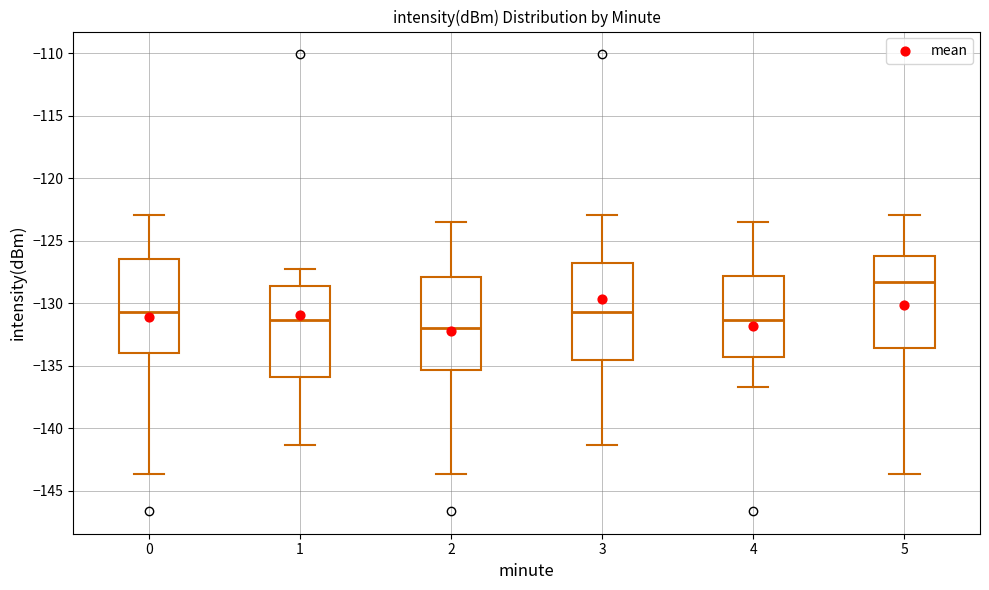

Reading left to right, read every box against the y-axis: the position of its median line, the range the box covers, and the ends of its whiskers. The values are not printed on the chart, so give them approximately, as read against the axis.

0: median -130.5, box -134.0 to -126.5, whiskers -143.5 to -123.0
1: median -131.5, box -136.0 to -128.5, whiskers -141.5 to -127.0
2: median -132.0, box -135.5 to -128.0, whiskers -143.5 to -123.5
3: median -130.5, box -134.5 to -127.0, whiskers -141.5 to -123.0
4: median -131.5, box -134.5 to -128.0, whiskers -136.5 to -123.5
5: median -128.5, box -133.5 to -126.0, whiskers -143.5 to -123.0